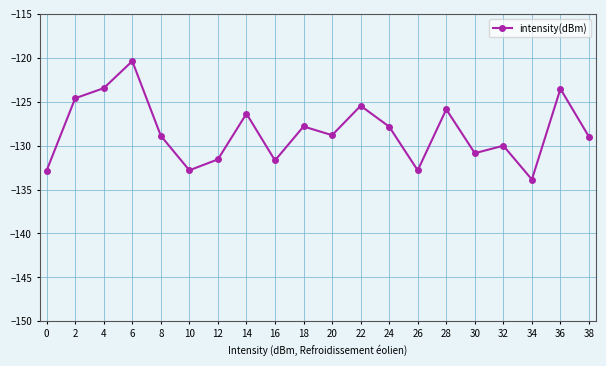

Is it true that the value at 26 is -132.8?

True